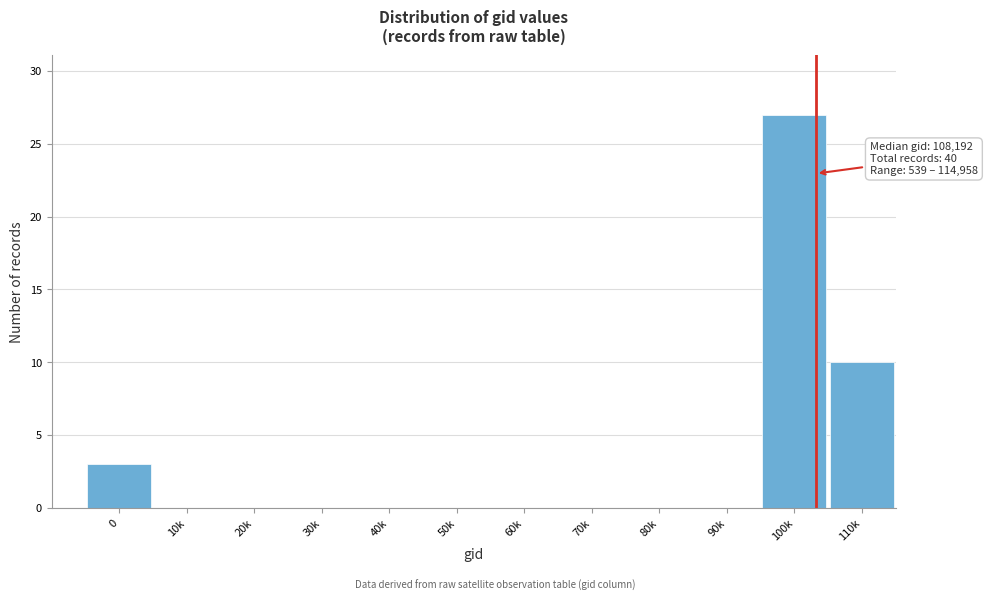

Reading right to left, what are all the values shown in this chart?

110k=10	100k=27	90k=0	80k=0	70k=0	60k=0	50k=0	40k=0	30k=0	20k=0	10k=0	0=3